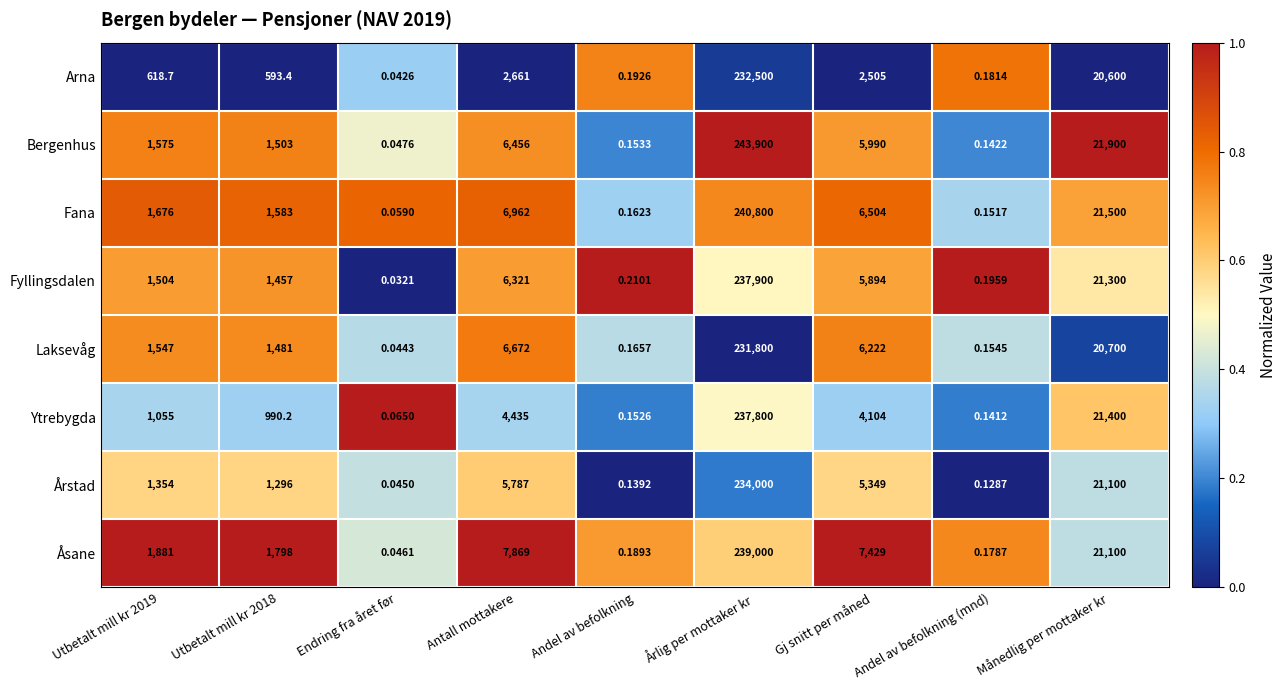

At Antall mottakere, list the series in order from smallest to largest.

Arna, Ytrebygda, Årstad, Fyllingsdalen, Bergenhus, Laksevåg, Fana, Åsane